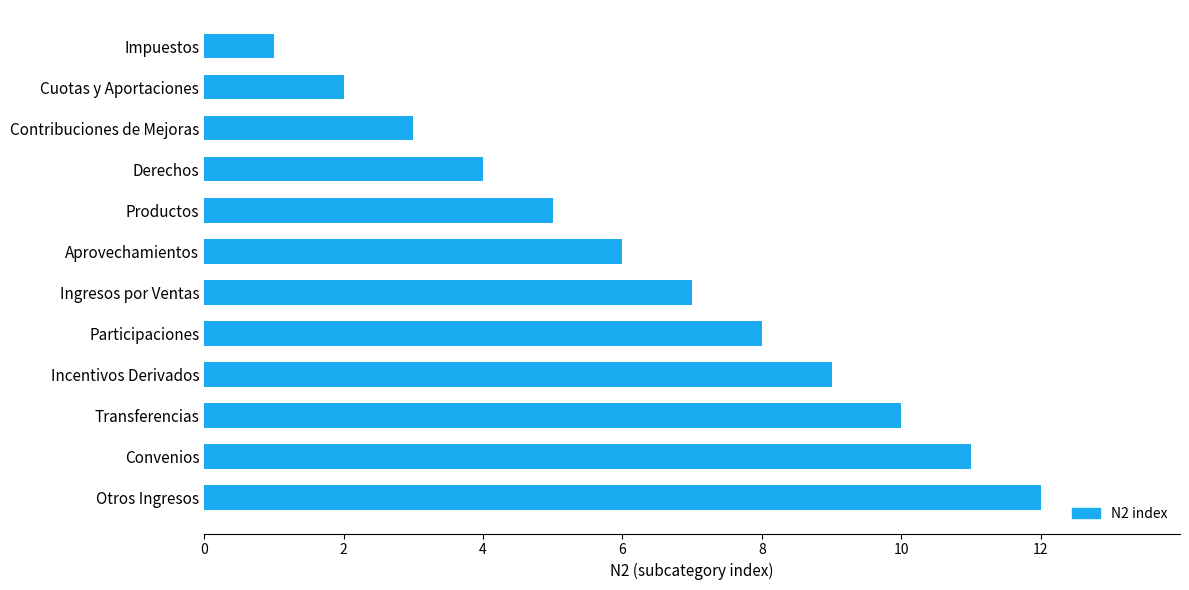

Between Participaciones and Contribuciones de Mejoras, which is larger?

Participaciones